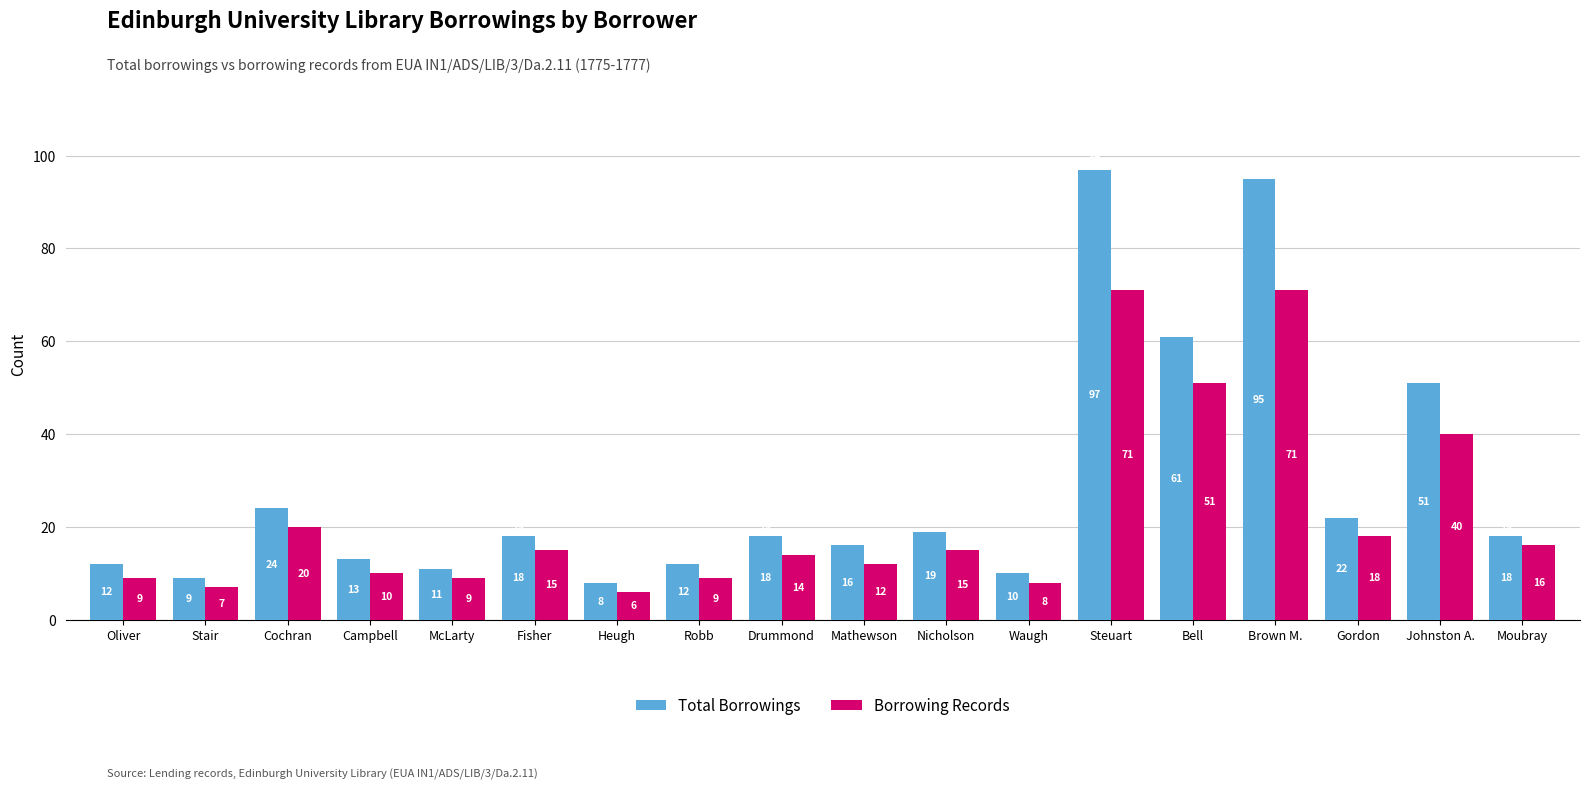

Is it true that Total Borrowings equals 21 at Mathewson?

False